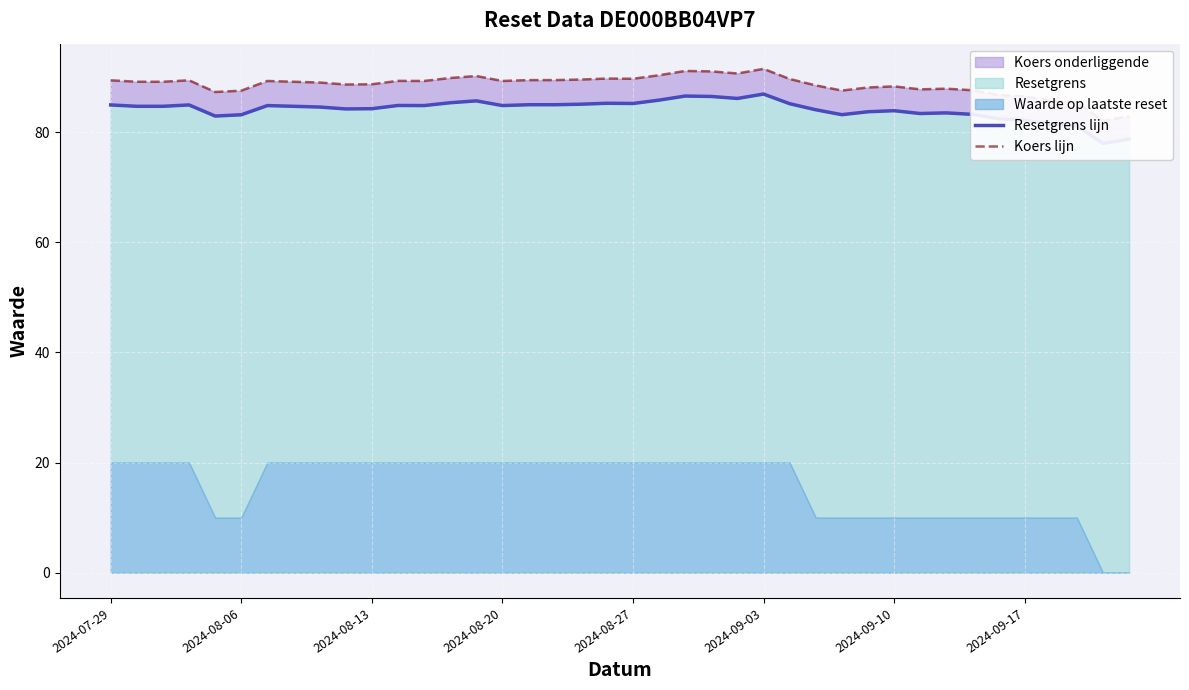

What is the total value across all series at 39?

161.6